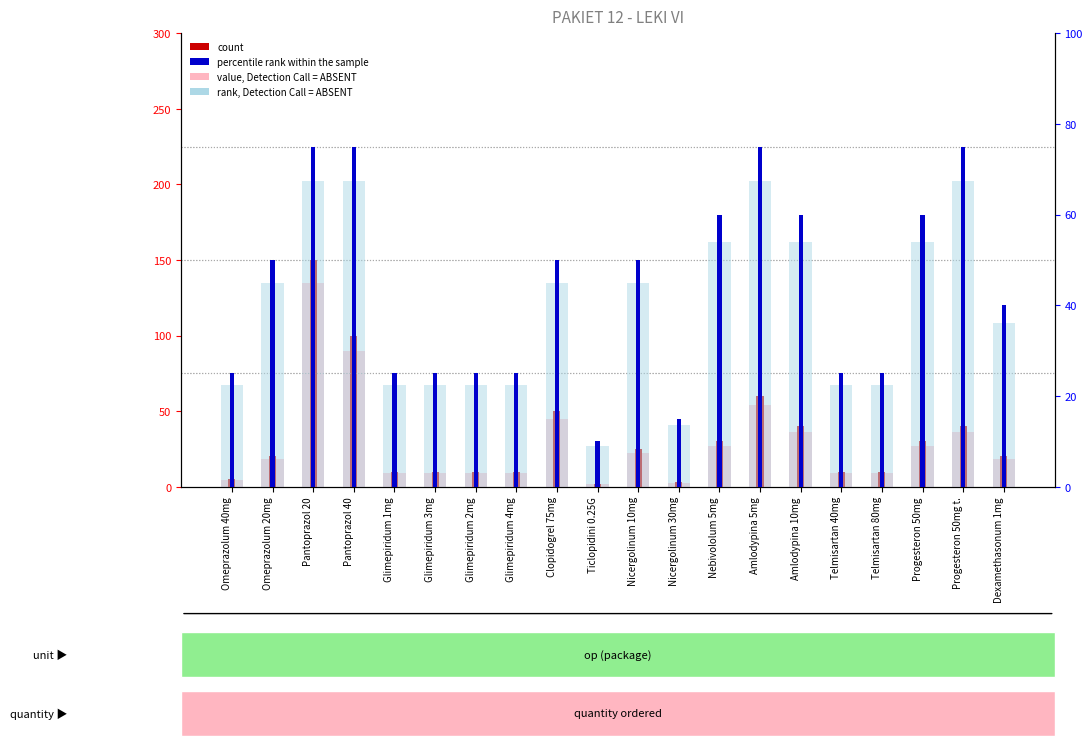

What are all the series names shown in the legend?

value, Detection Call = ABSENT, count, rank, Detection Call = ABSENT, percentile rank within the sample